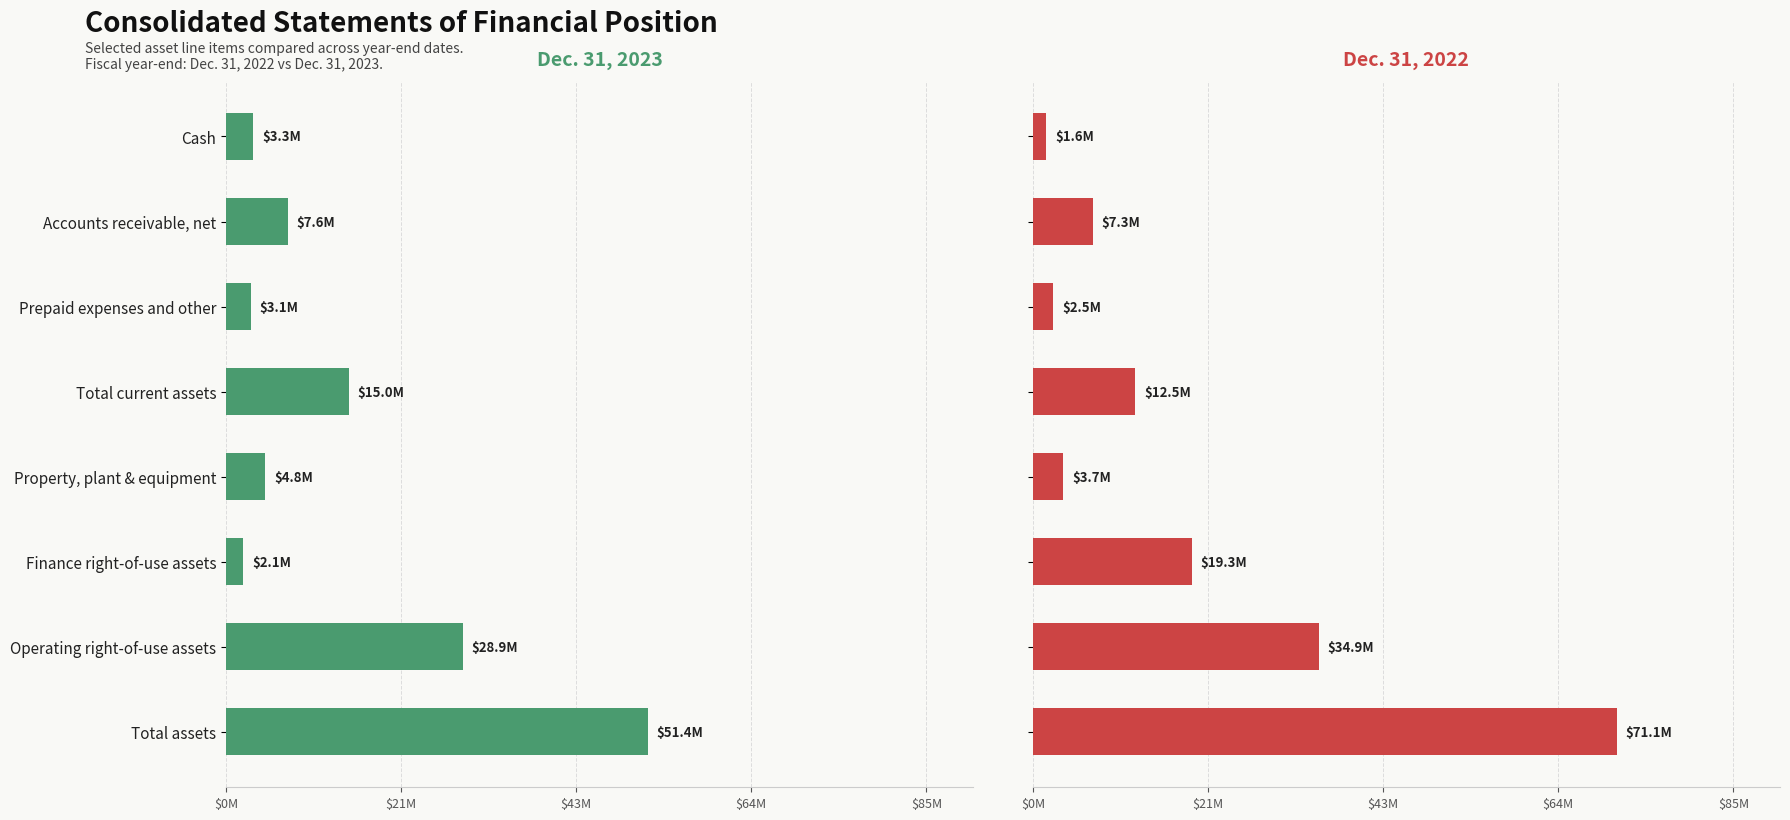

Between Cash and Total assets, which is larger?

Total assets